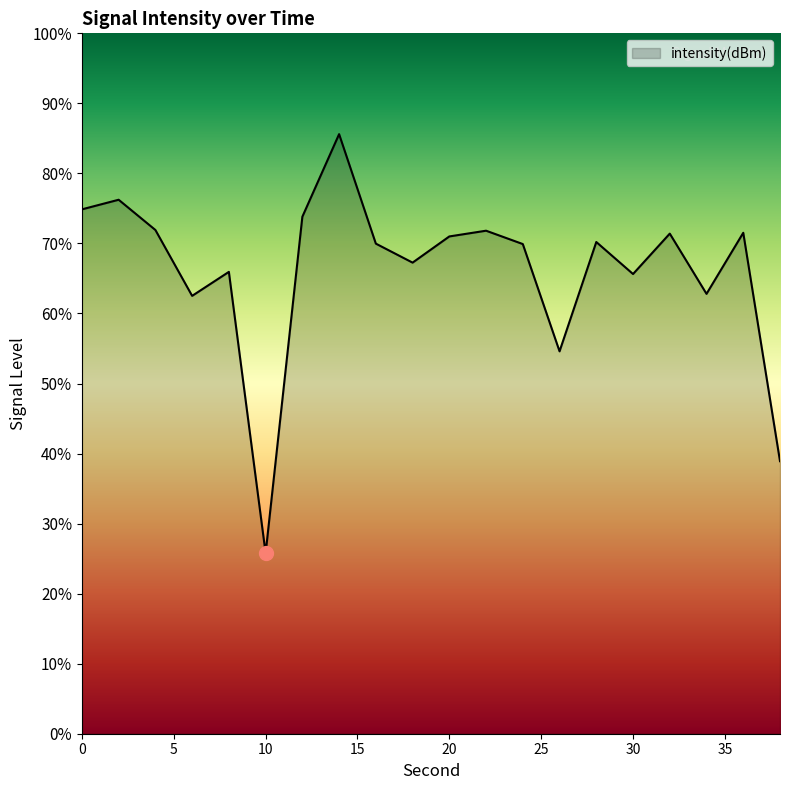

How many lines are shown in the chart?

1